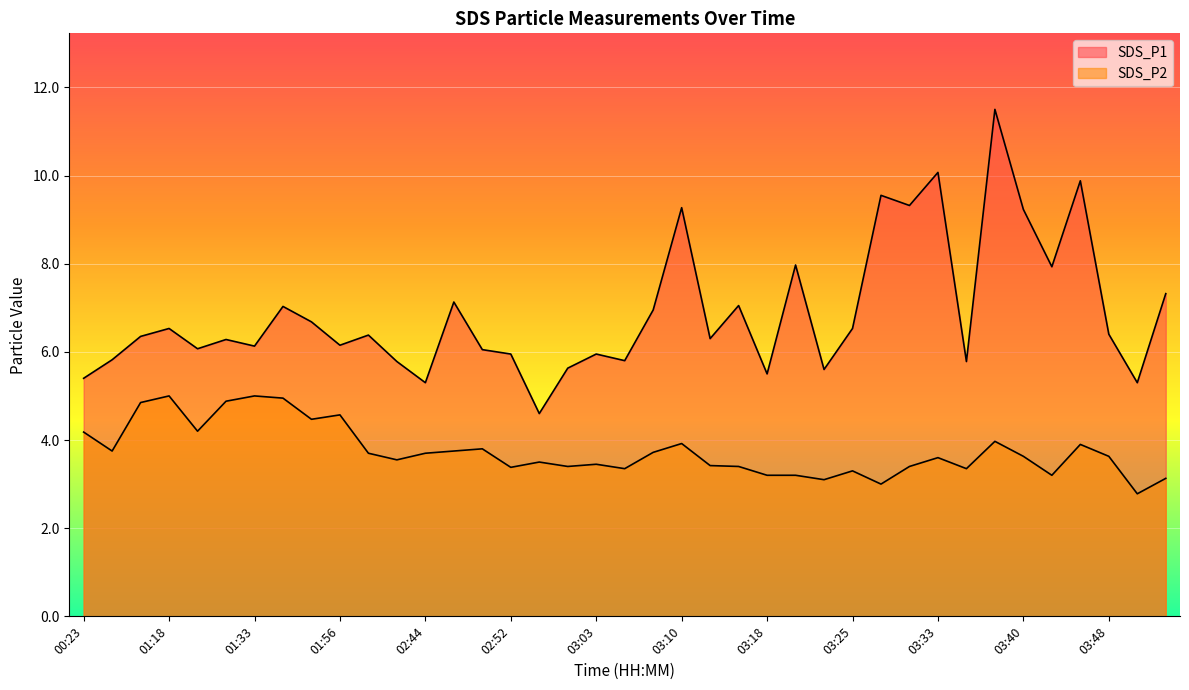

True or false: SDS_P1 and SDS_P2 intersect in this chart.

False